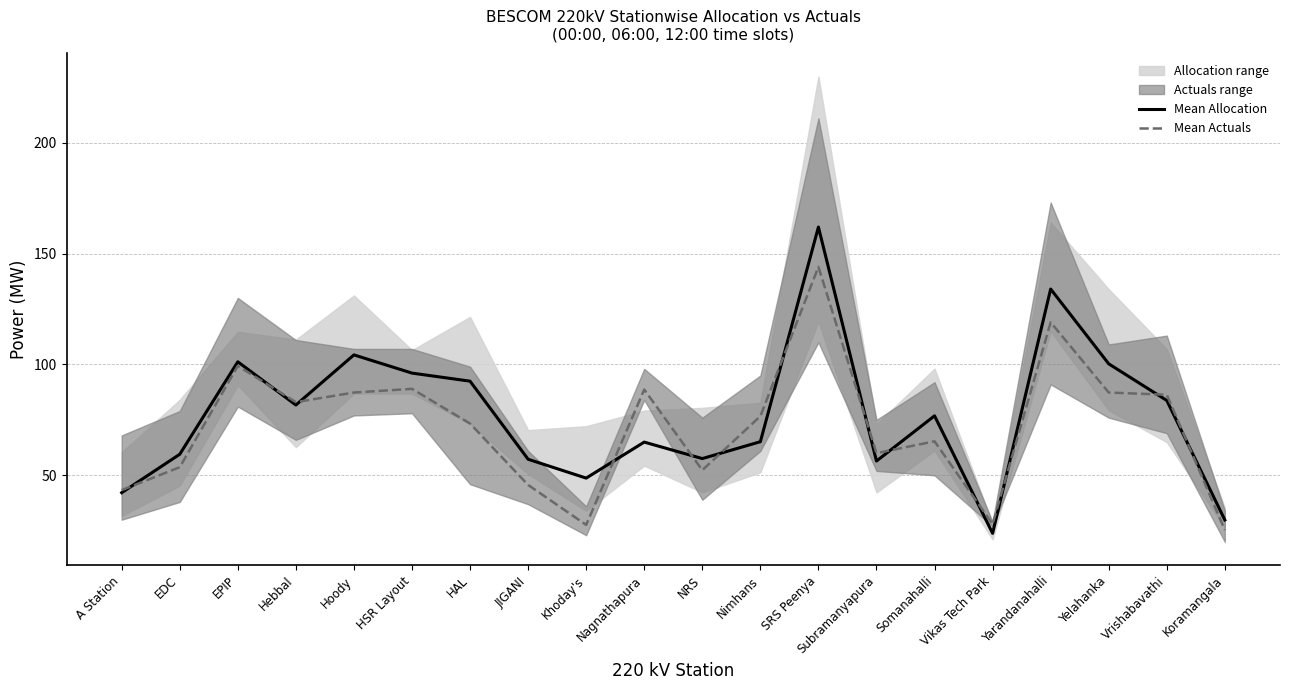

Where is the first local maximum for Mean Actuals?

EPIP